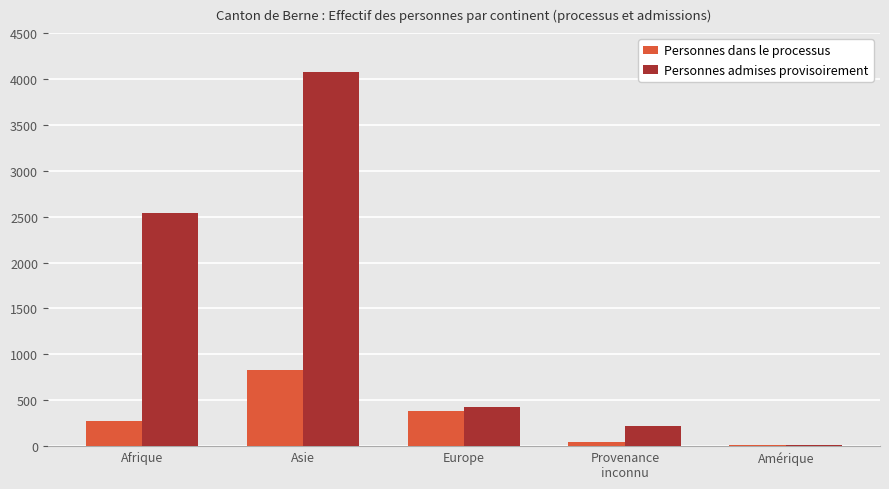

Which category has the highest value across all series?

Asie